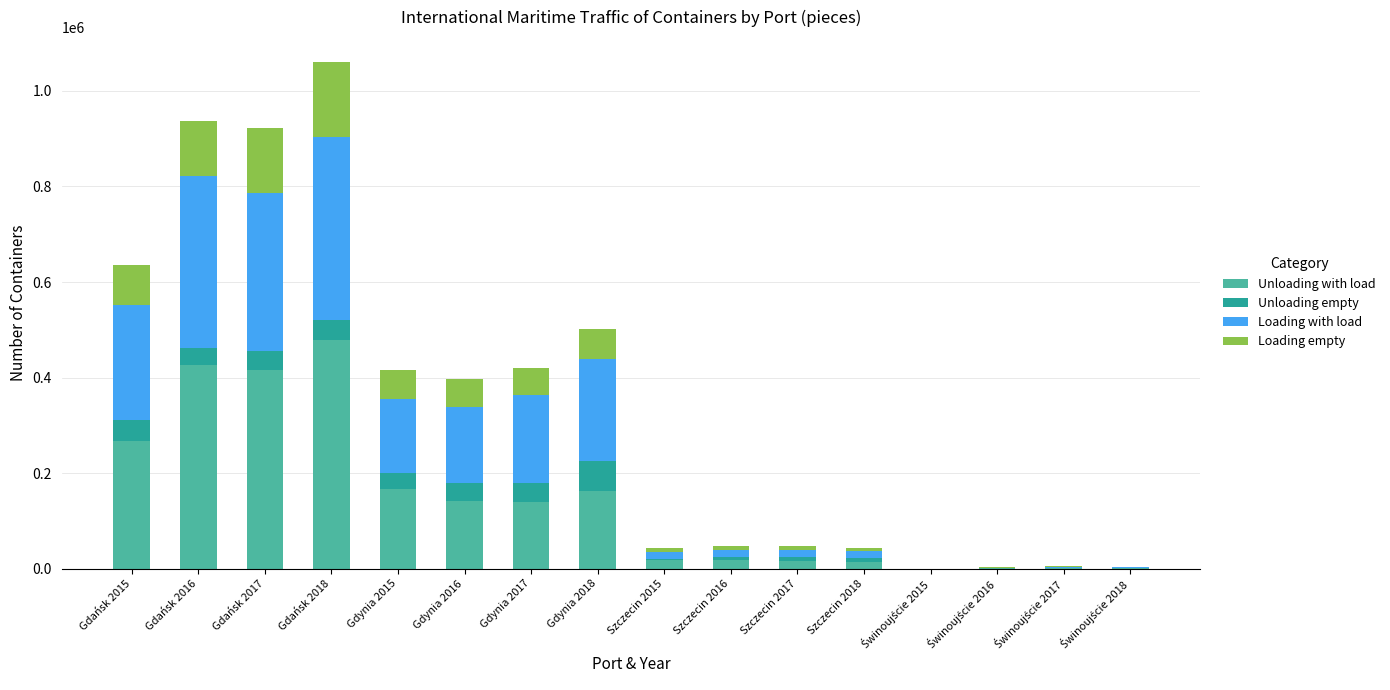

At which category is the sum across all series the highest?

Gdańsk 2018